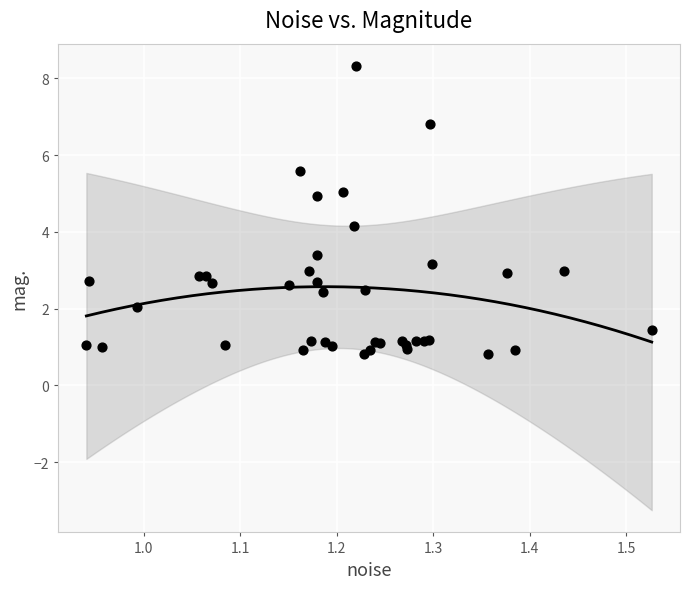

What Y value in the scatter plot is closest to 4?

4.2